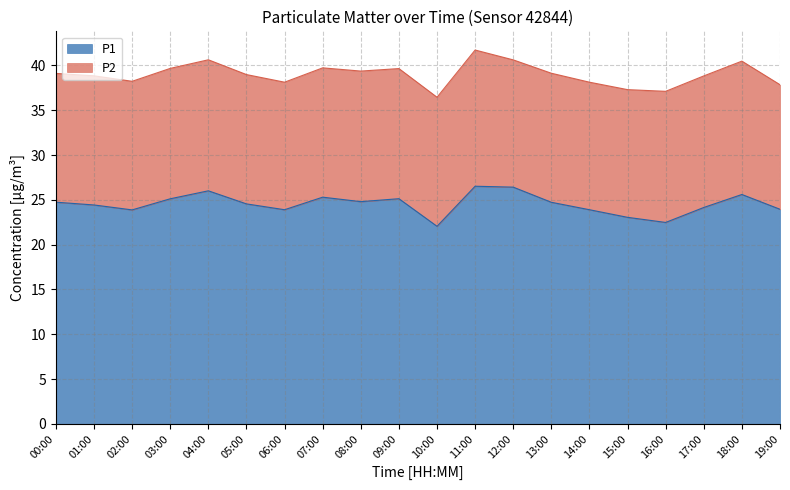

What is the sum of all values?

490.7